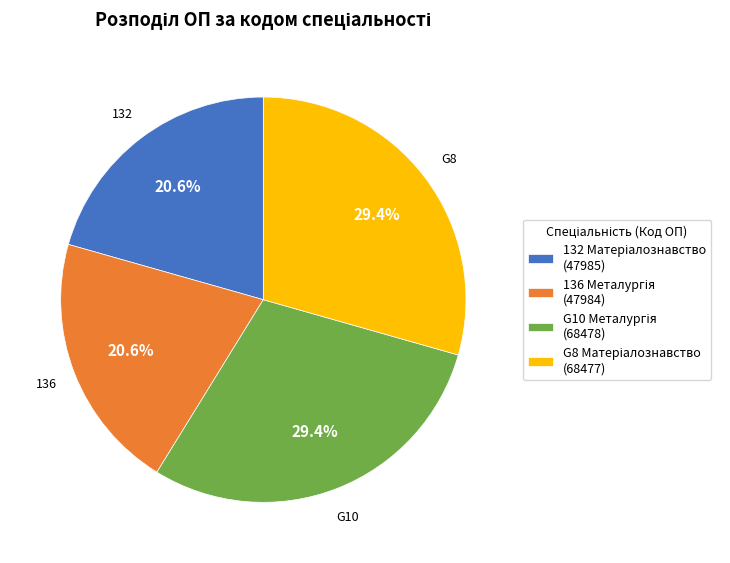

Does any single category account for the majority?

No